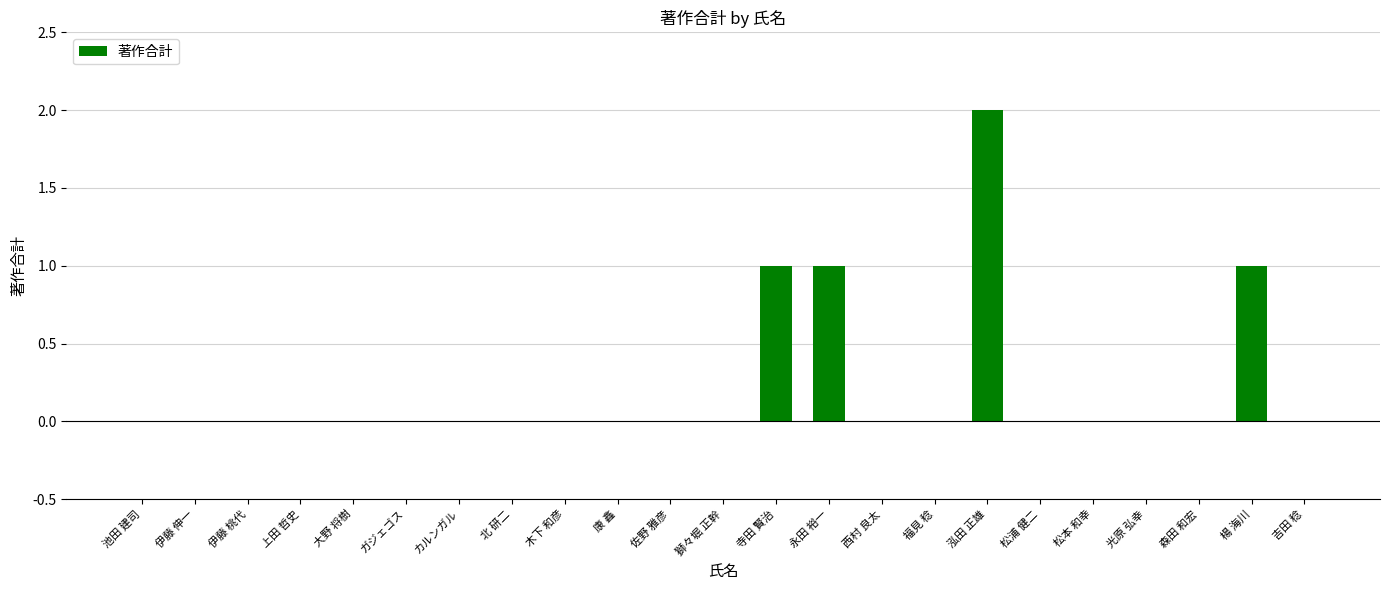

Which has a higher value, 永田 裕一 or 光原 弘幸?

永田 裕一